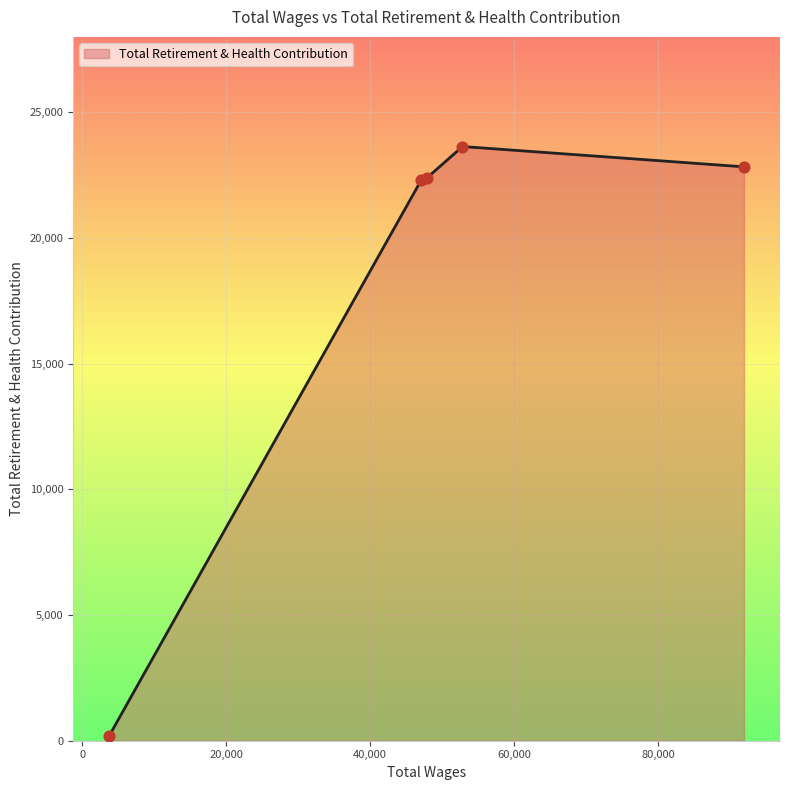

What is the sum of all values?

91356.5